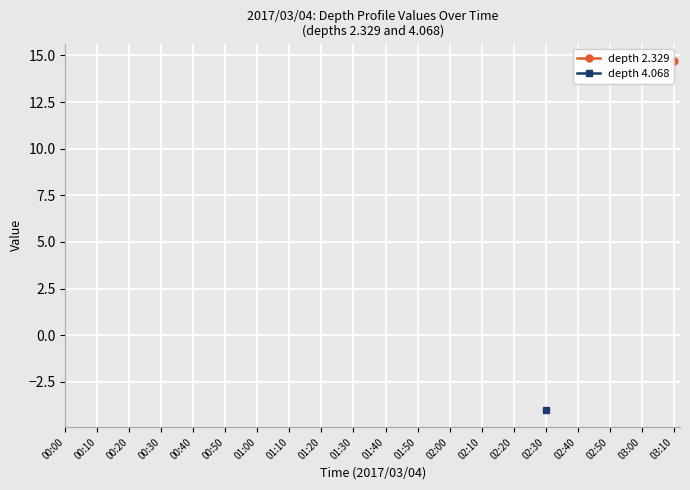

What is the greatest value displayed?

14.7